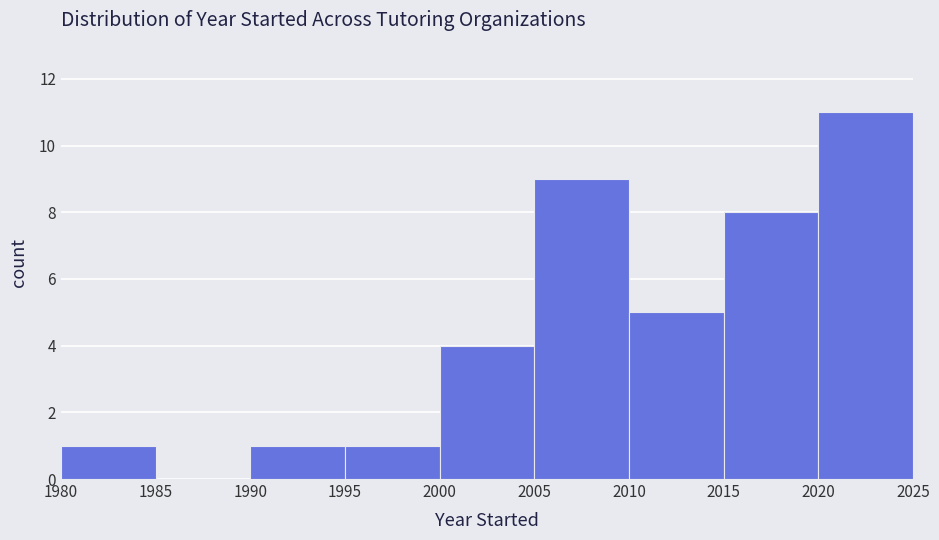

Reading left to right, transcribe this chart: for each bar, give the range it covers on the x-axis and its height. The values are not printed on the chart, so give them approximately, as read against the axis.

1980 to 1985: 1
1985 to 1990: 0
1990 to 1995: 1
1995 to 2000: 1
2000 to 2005: 4
2005 to 2010: 9
2010 to 2015: 5
2015 to 2020: 8
2020 to 2025: 11